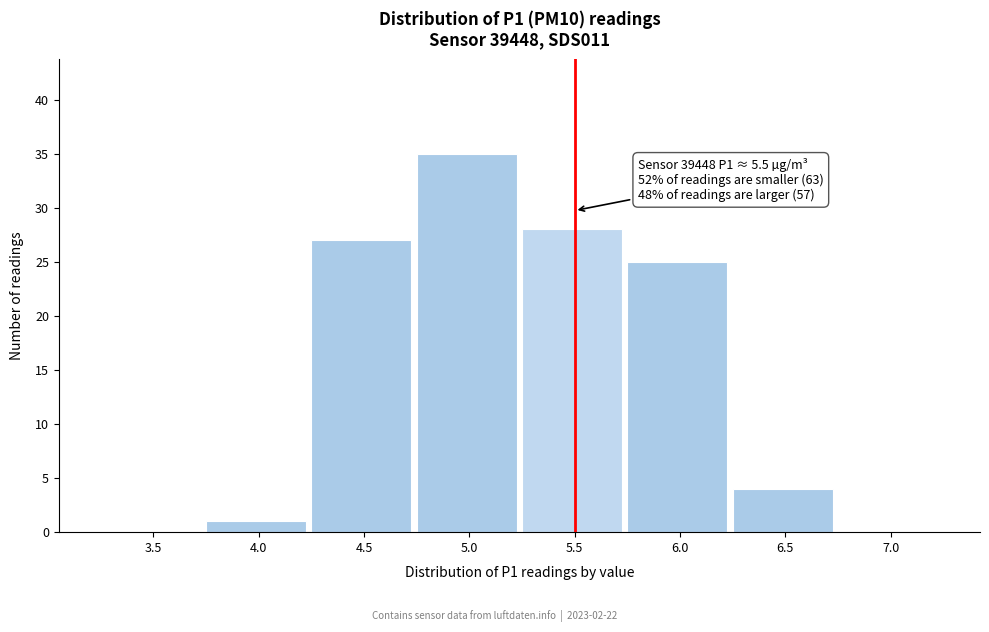

Reading right to left, what are all the values shown in this chart?

7.0=0	6.5=4	6.0=25	5.5=28	5.0=35	4.5=27	4.0=1	3.5=0